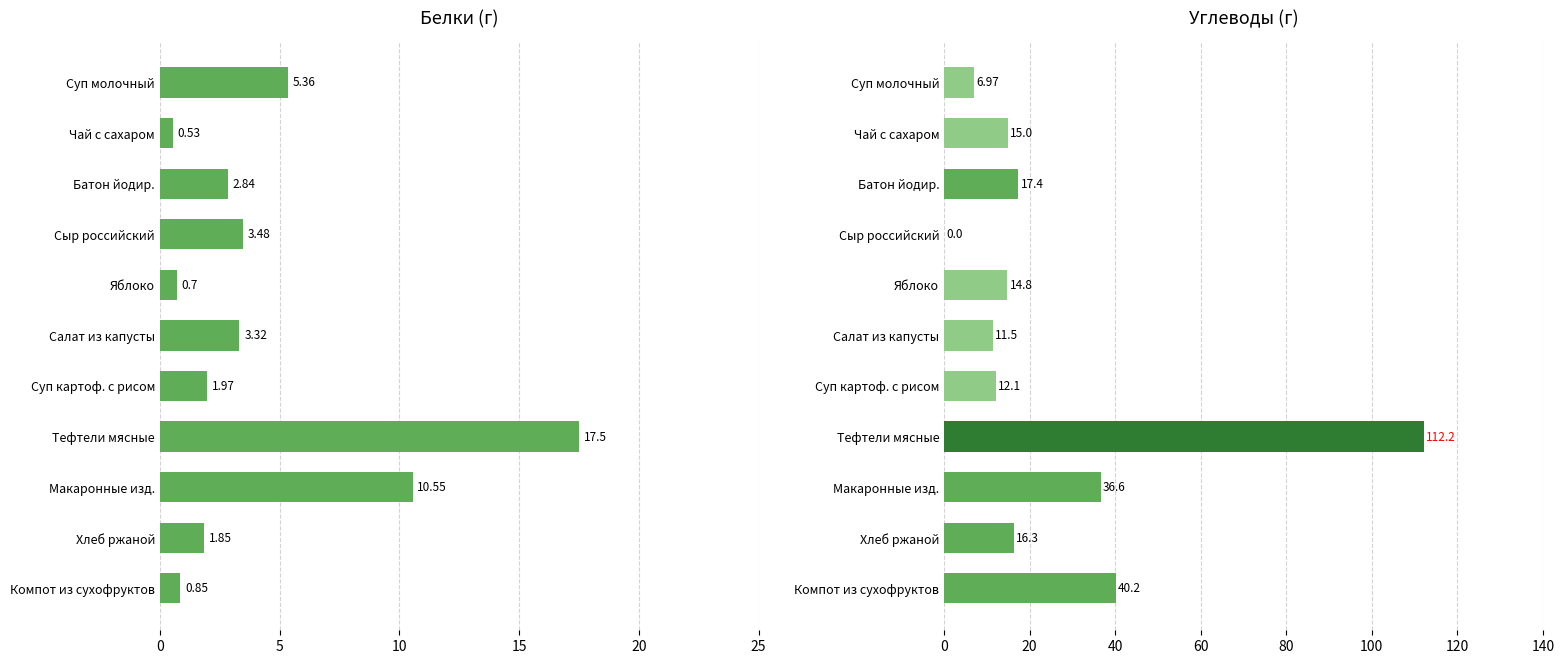

How many categories are shown in the chart?

11